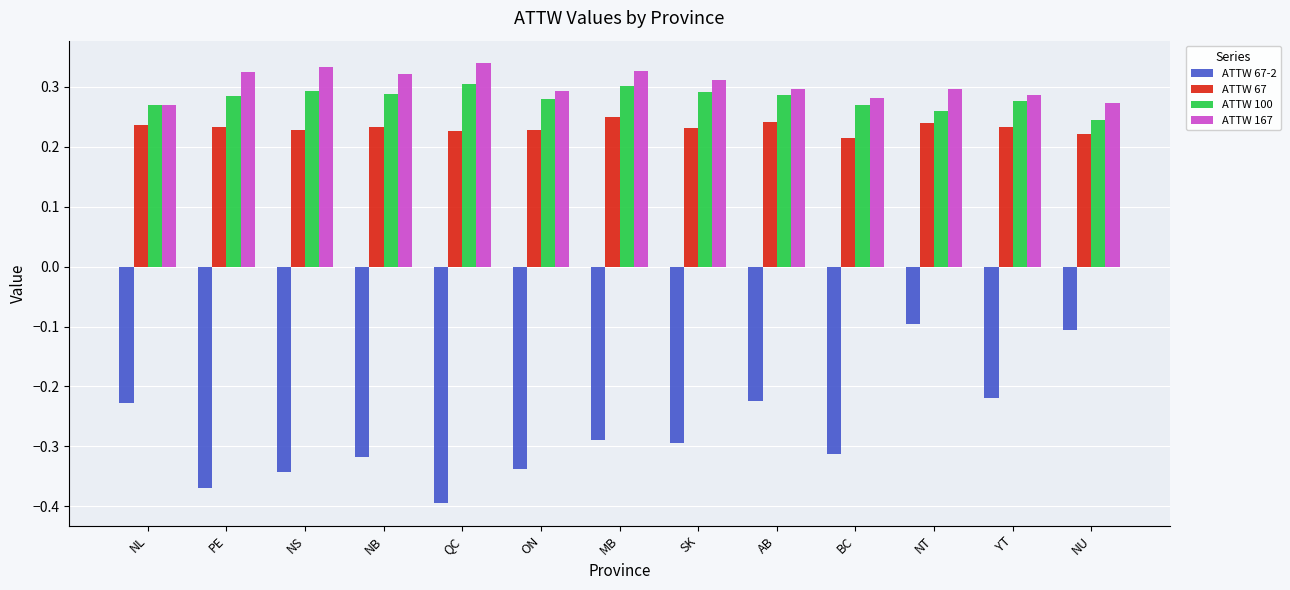

What is the sum of all ATTW 67 values?

3.0